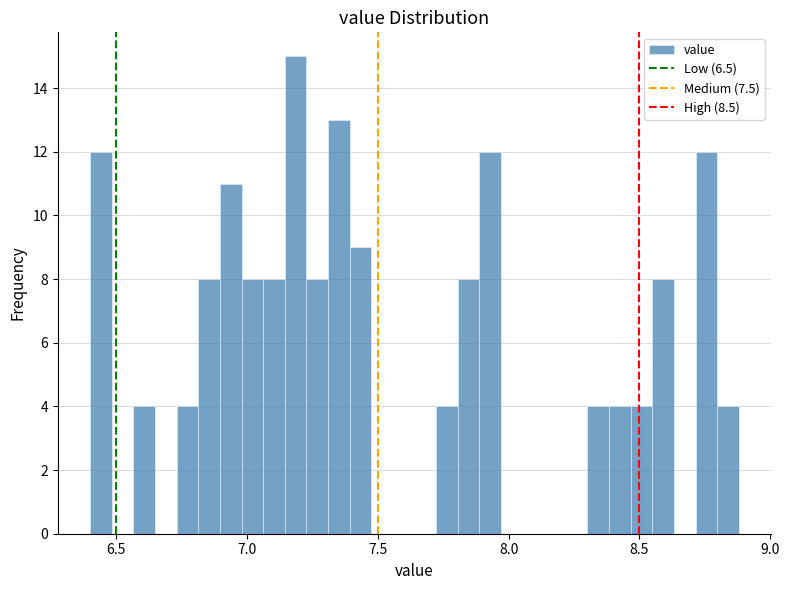

Read against the x-axis, roughly where is the centre of the tallest bar?

7.20